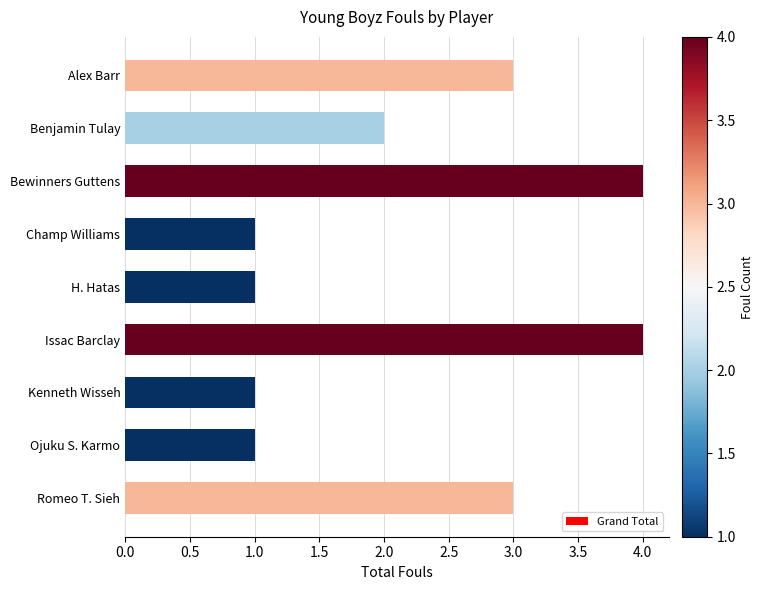

Reading top to bottom, list all the values displayed in this chart.

3	2	4	1	1	4	1	1	3